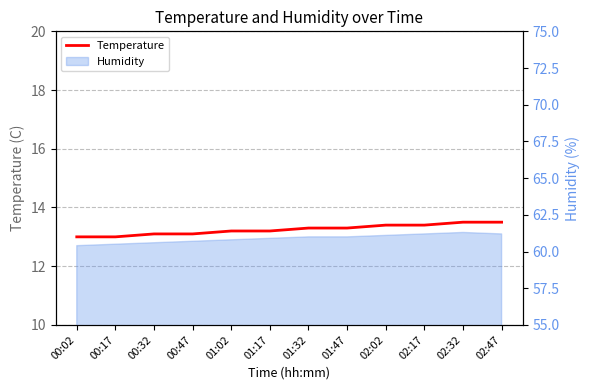

Reading left to right, what are all the values shown in this chart?

00:02=13.0	00:17=13.0	00:32=13.1	00:47=13.1	01:02=13.2	01:17=13.2	01:32=13.3	01:47=13.3	02:02=13.4	02:17=13.4	02:32=13.5	02:47=13.5